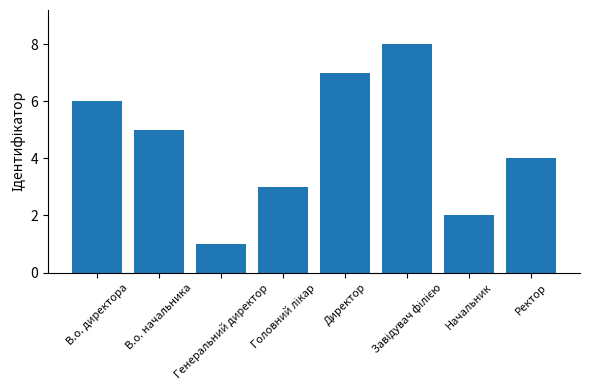

What is the difference between the maximum and minimum values?

7